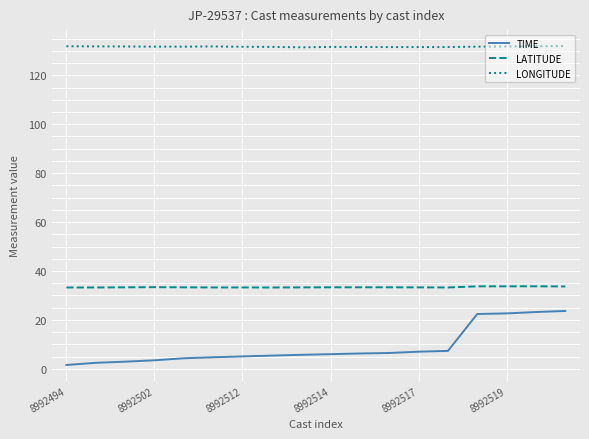

Which series has the largest total across all categories?

LONGITUDE